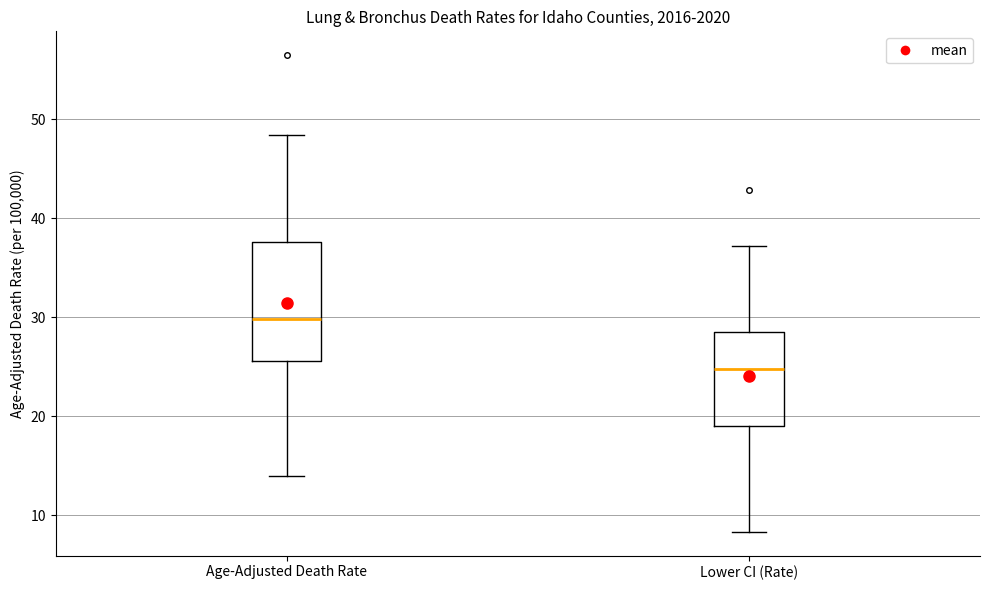

Where does the median line of the box for Age-Adjusted Death Rate sit on the y-axis? The values are not printed on the chart, so give them approximately, as read against the axis.

30